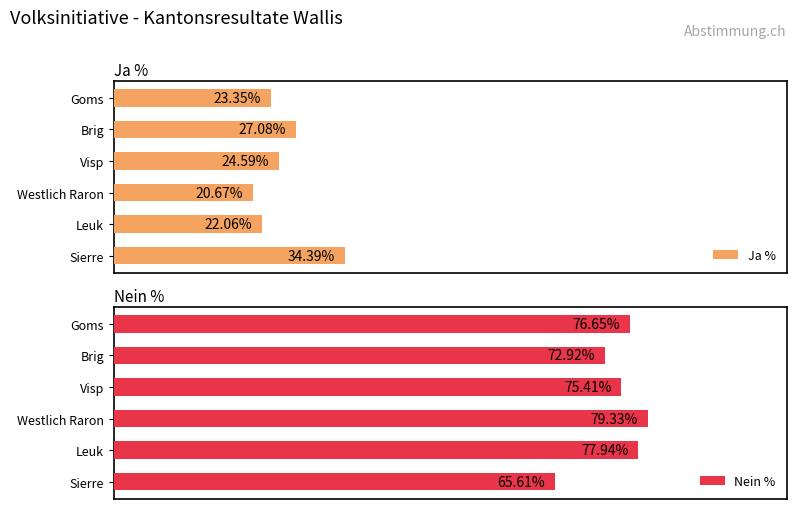

The value of Ja % at 80 is 4.5. True or false?

False